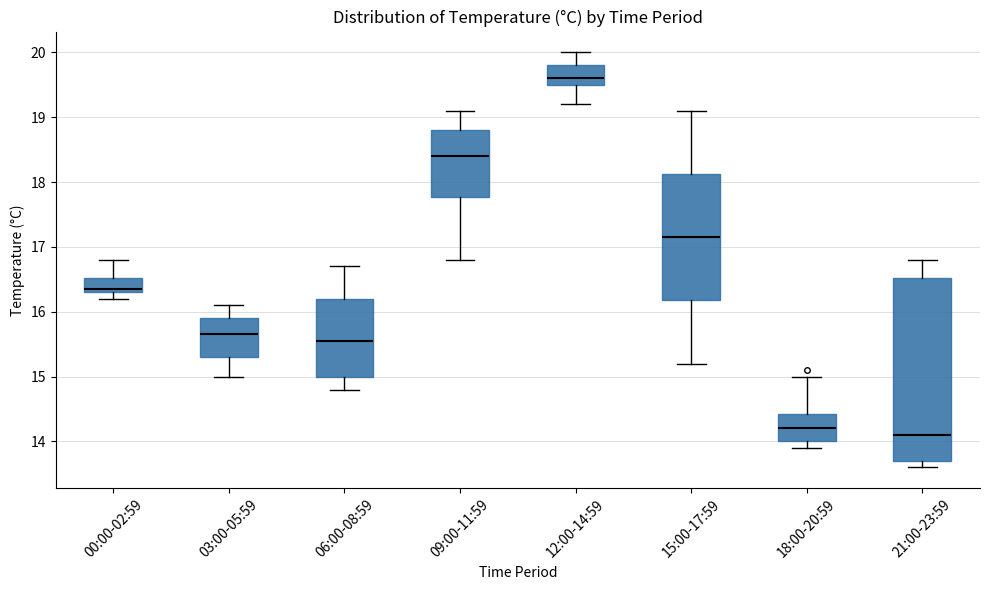

Comparing the boxes themselves (not the whiskers), which one is the tallest?

21:00-23:59